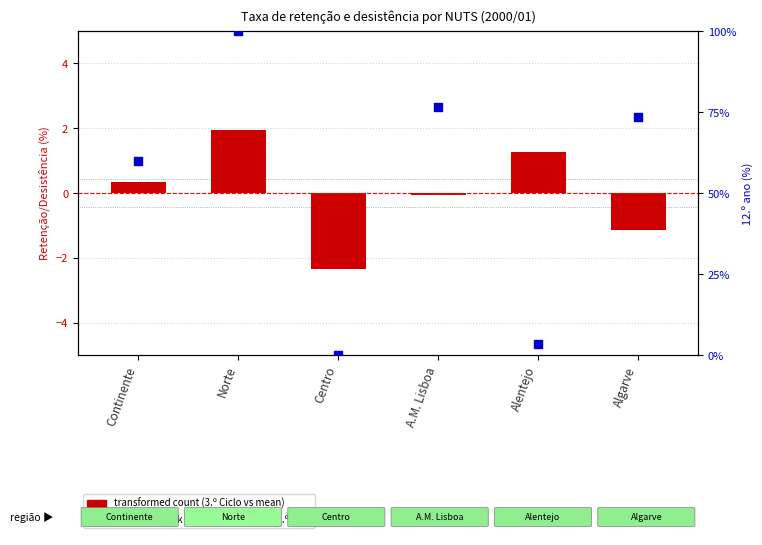

At how many categories does at least one series exceed 66?

3